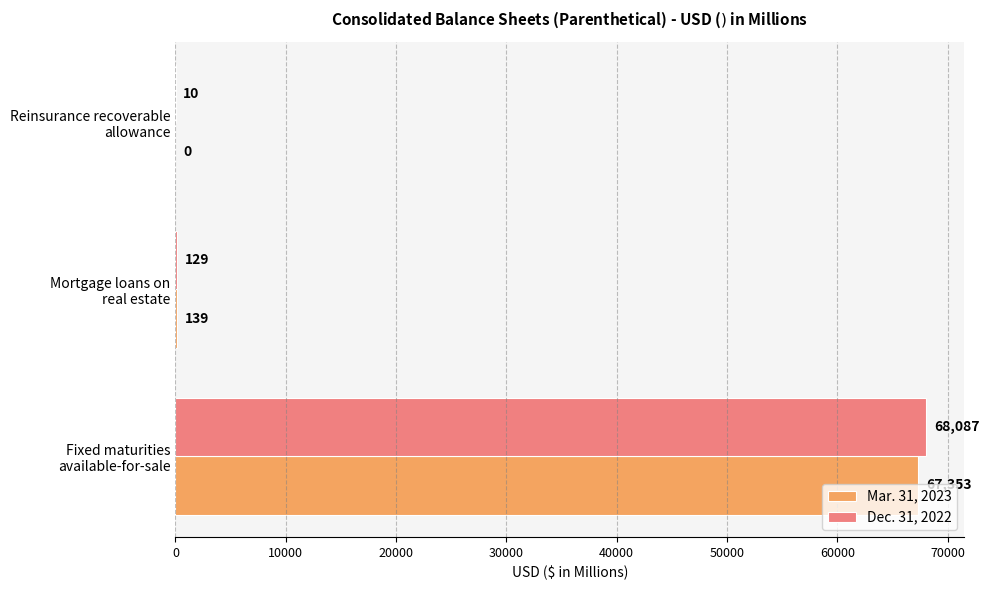

Which series has the largest total across all categories?

Dec. 31, 2022